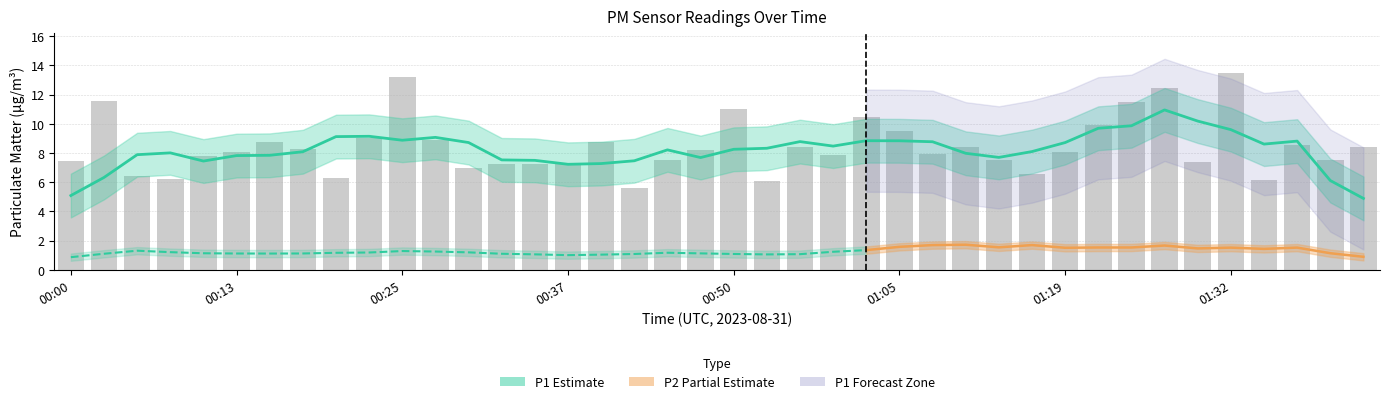

Rank the categories by value from lowest to highest.

00:42, 00:52, 01:35, 00:08, 00:20, 00:05, 01:17, 00:30, 00:35, 00:32, 00:37, 01:30, 00:00, 01:43, 00:45, 01:14, 00:10, 00:57, 01:08, 00:13, 01:19, 00:47, 00:18, 01:11, 01:45, 00:55, 01:40, 00:40, 00:15, 00:27, 00:23, 01:05, 01:22, 01:00, 00:50, 01:25, 00:03, 01:27, 00:25, 01:32